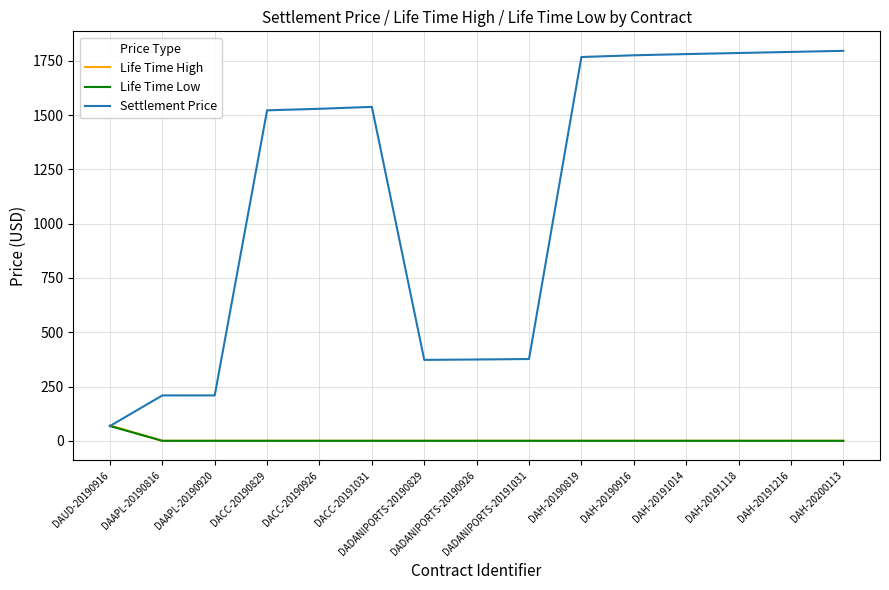

Which series has the largest total across all categories?

Settlement Price